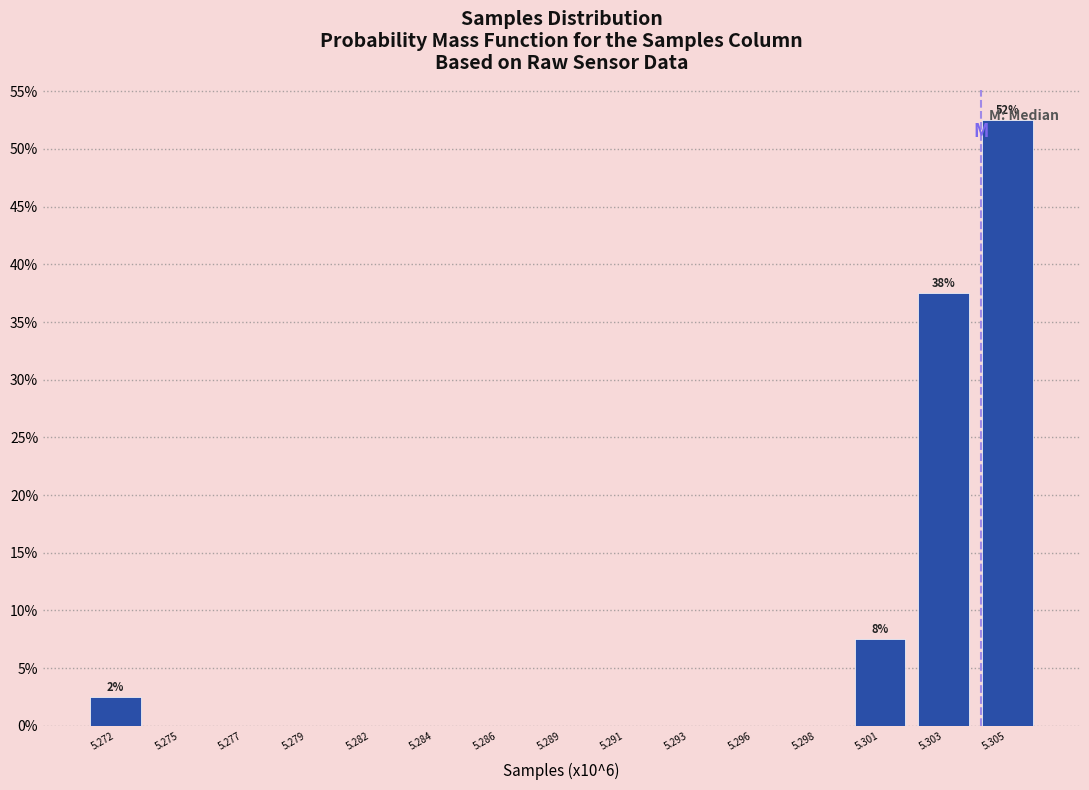

Where is the data nearest to the value 26?

5.303